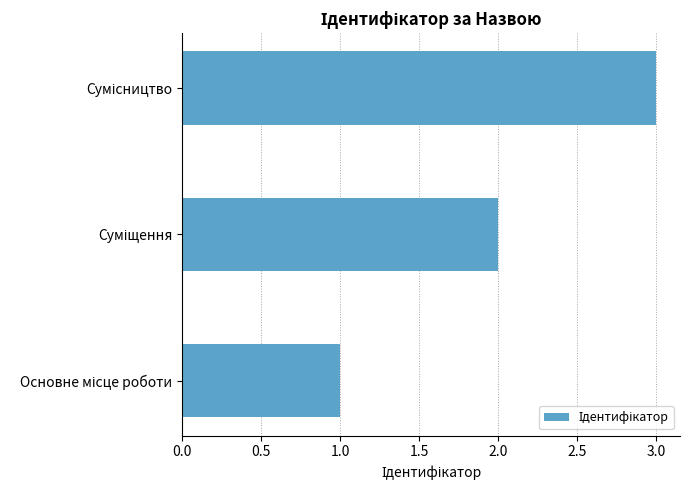

Count the values in the range 1 to 3.

3